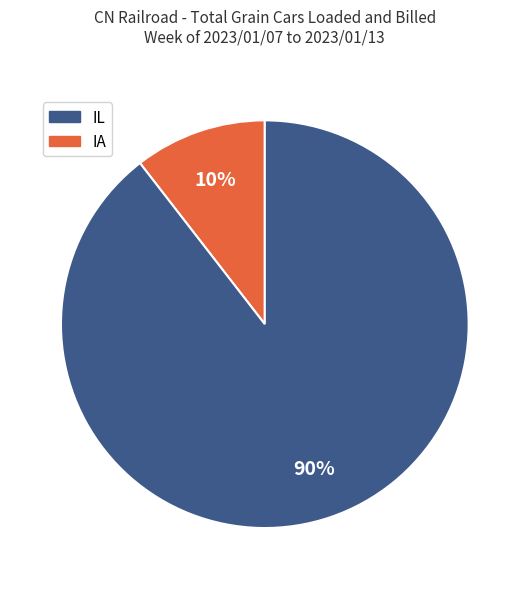

Does any single category account for the majority?

Yes